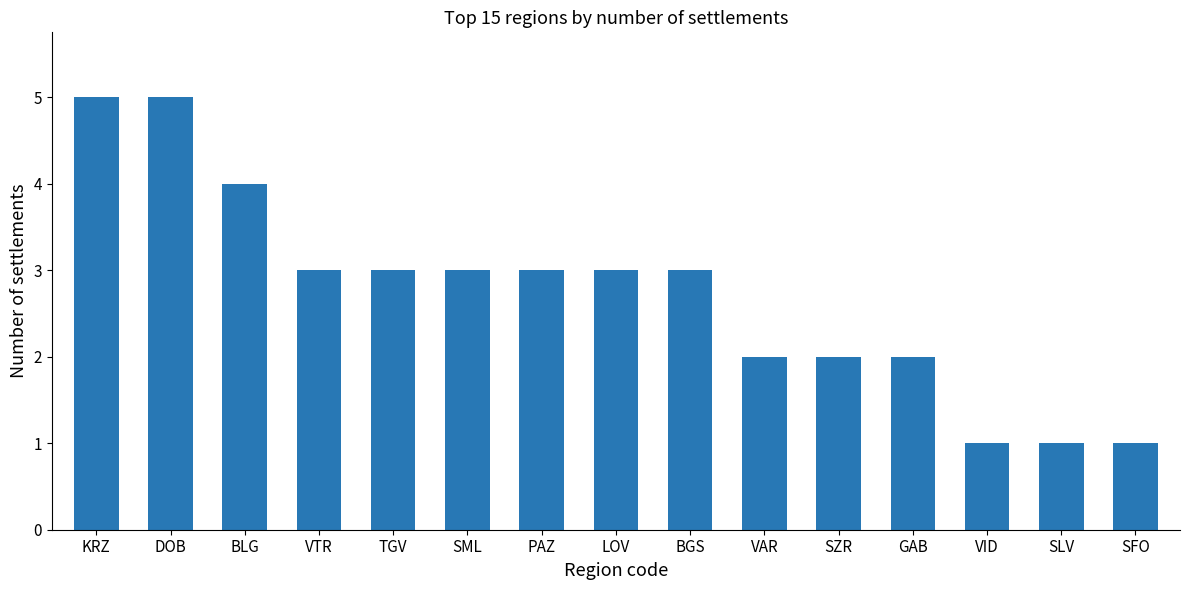

Approximately how many times larger is the value at BLG compared to PAZ?

1.3